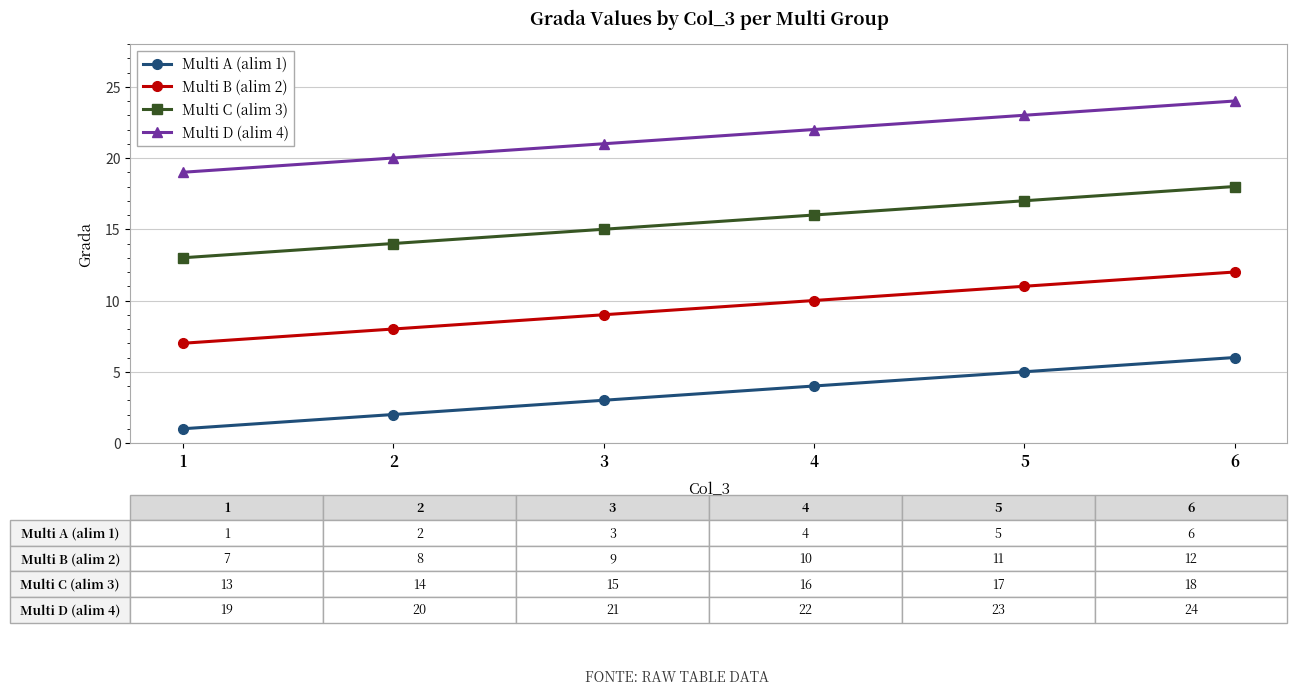

Is it true that Multi A (alim 1) equals 3 at 3?

True